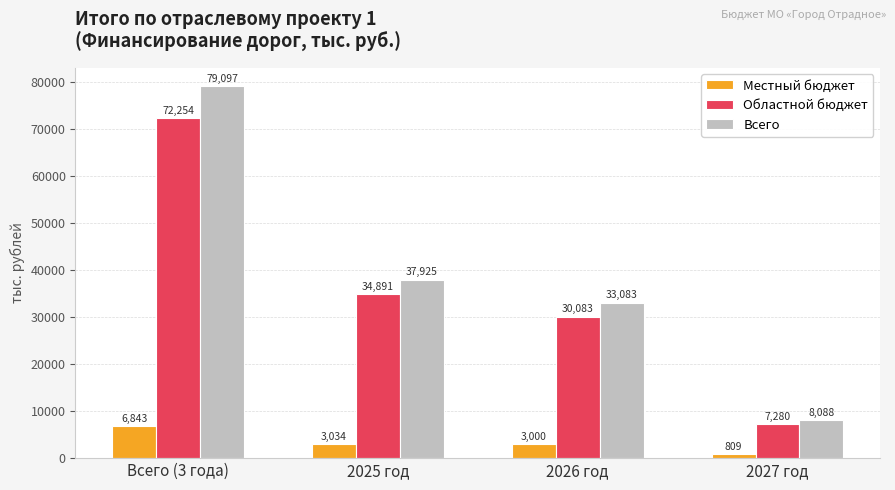

How many groups of bars are there?

4